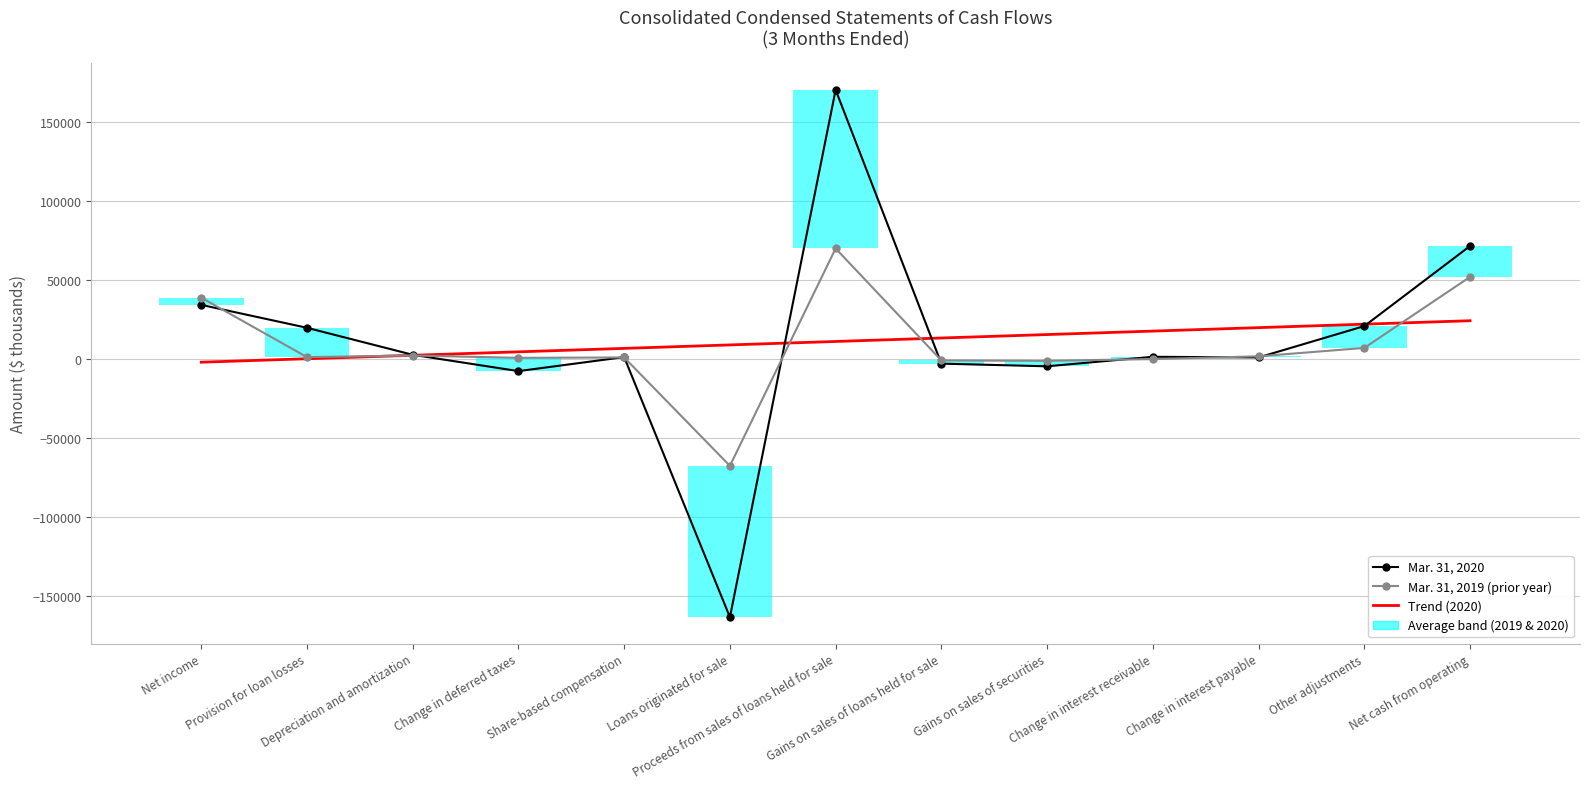

Which series has the largest range (max minus min)?

Mar. 31, 2020